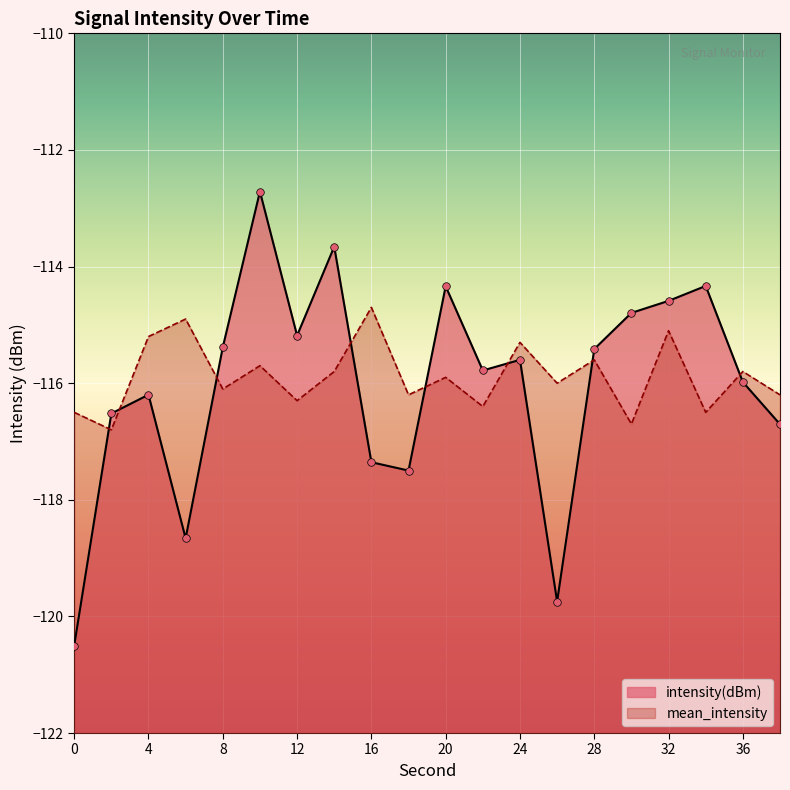

Which series has the largest Y range (max minus min)?

intensity(dBm)